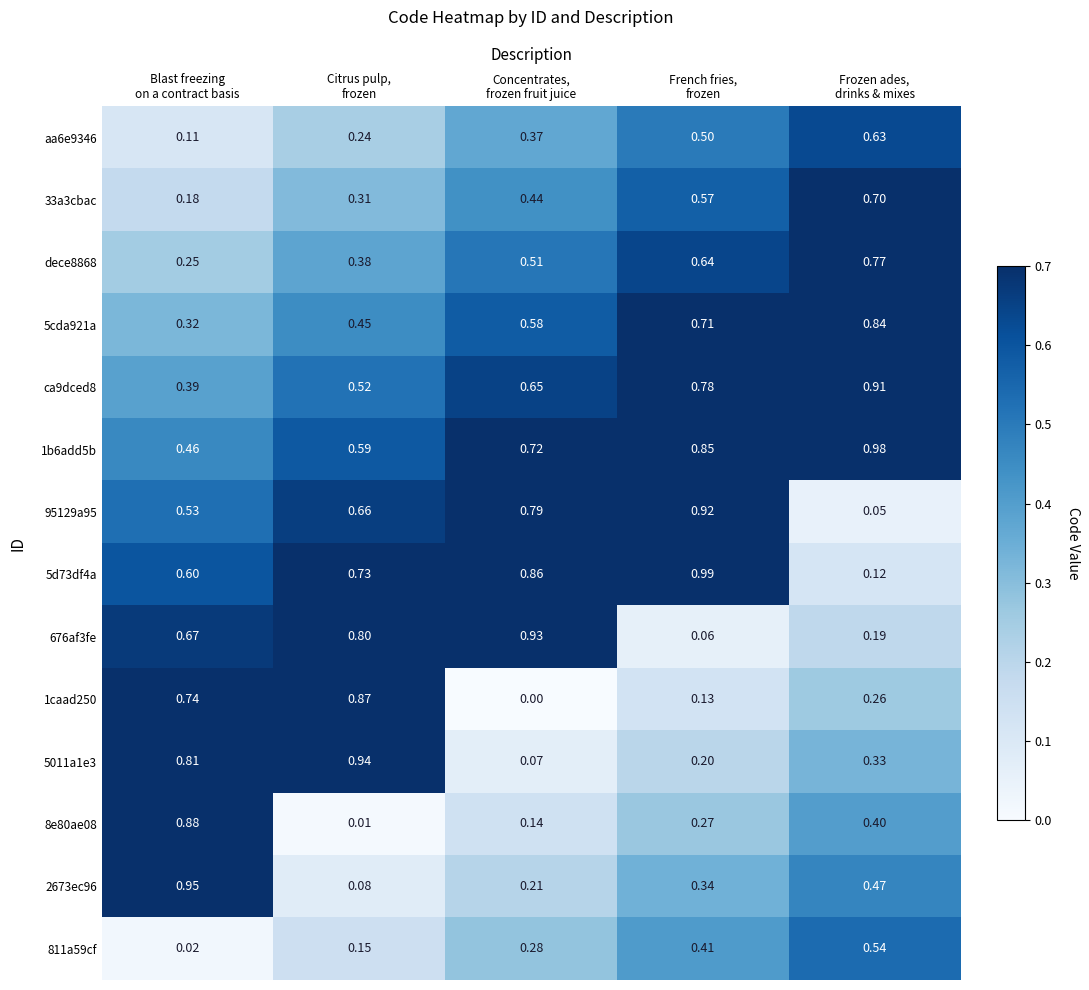

How many distinct data groups are displayed?

14